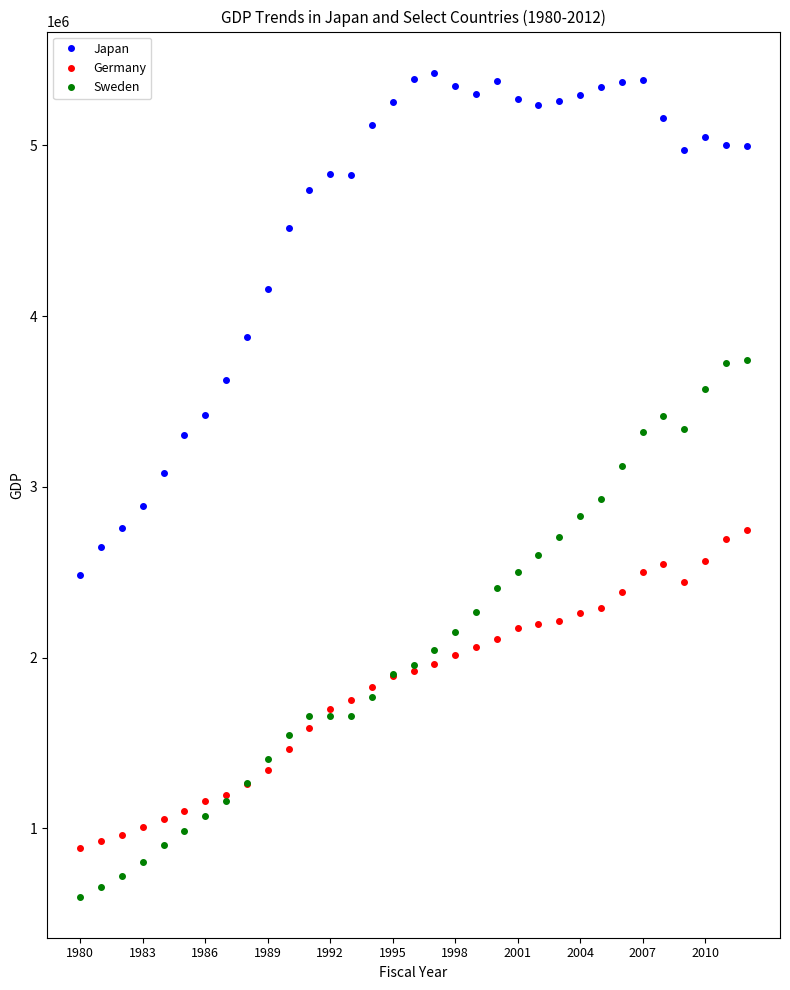

Which series has the largest total across all categories?

Japan